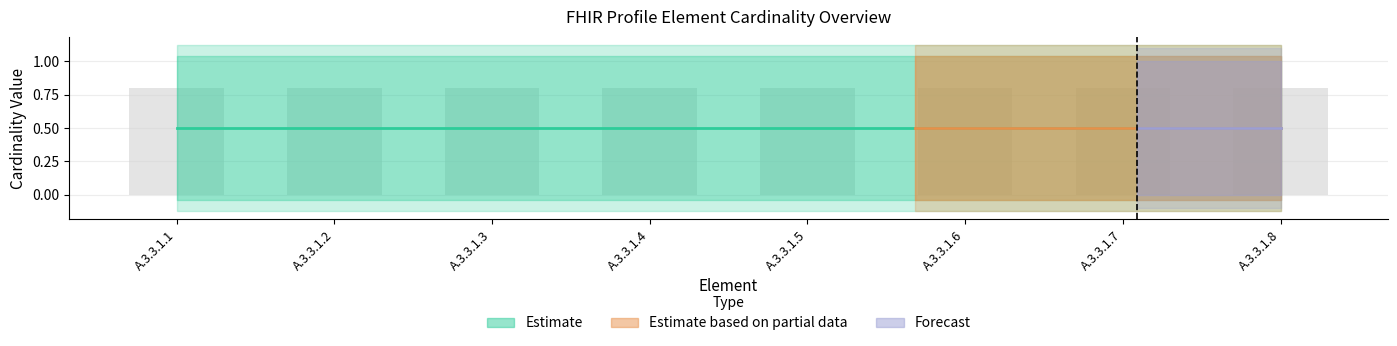

At which category does the chart reach its minimum across all series?

A.3.3.1.1